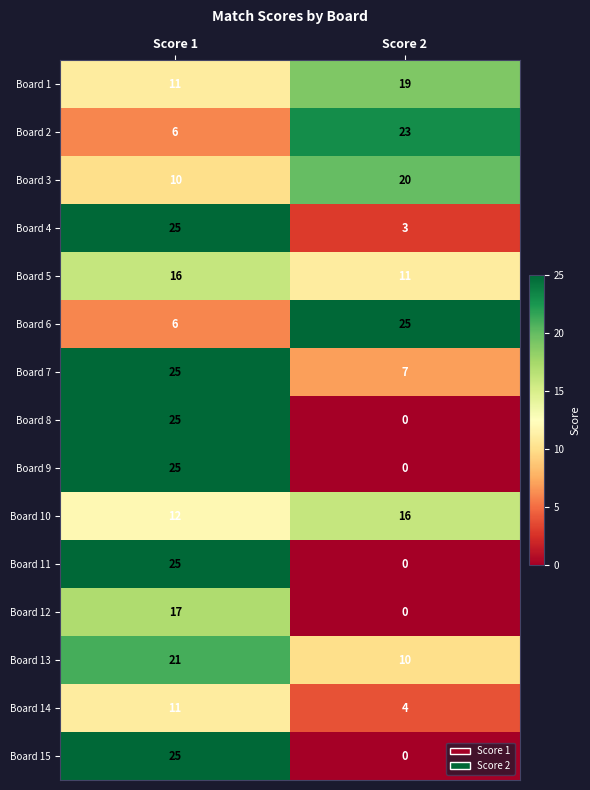

Which category has the lowest value across all series?

Score 2